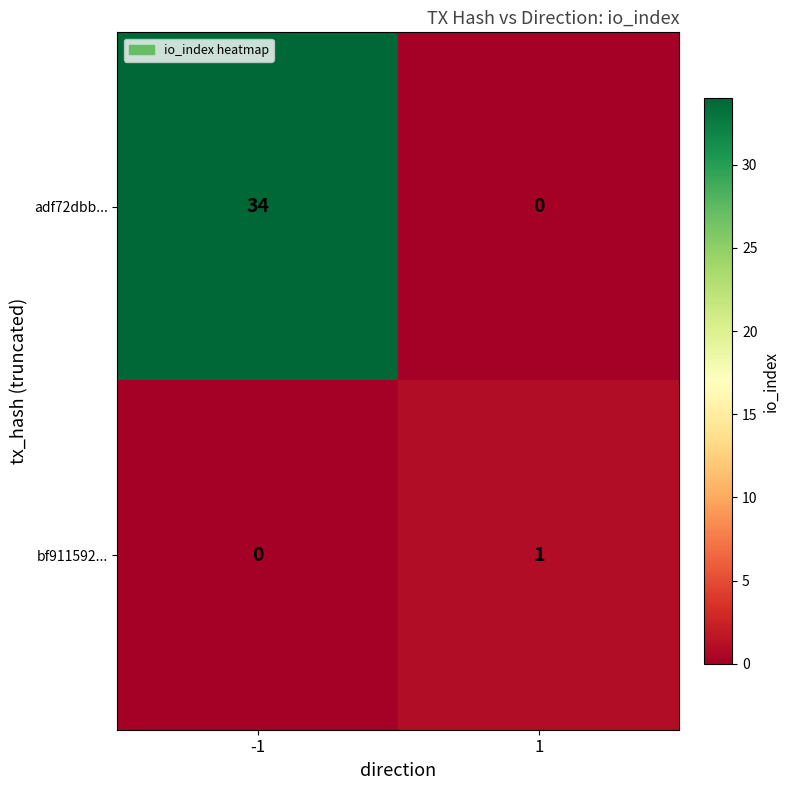

Which label corresponds to the largest value in the chart?

-1